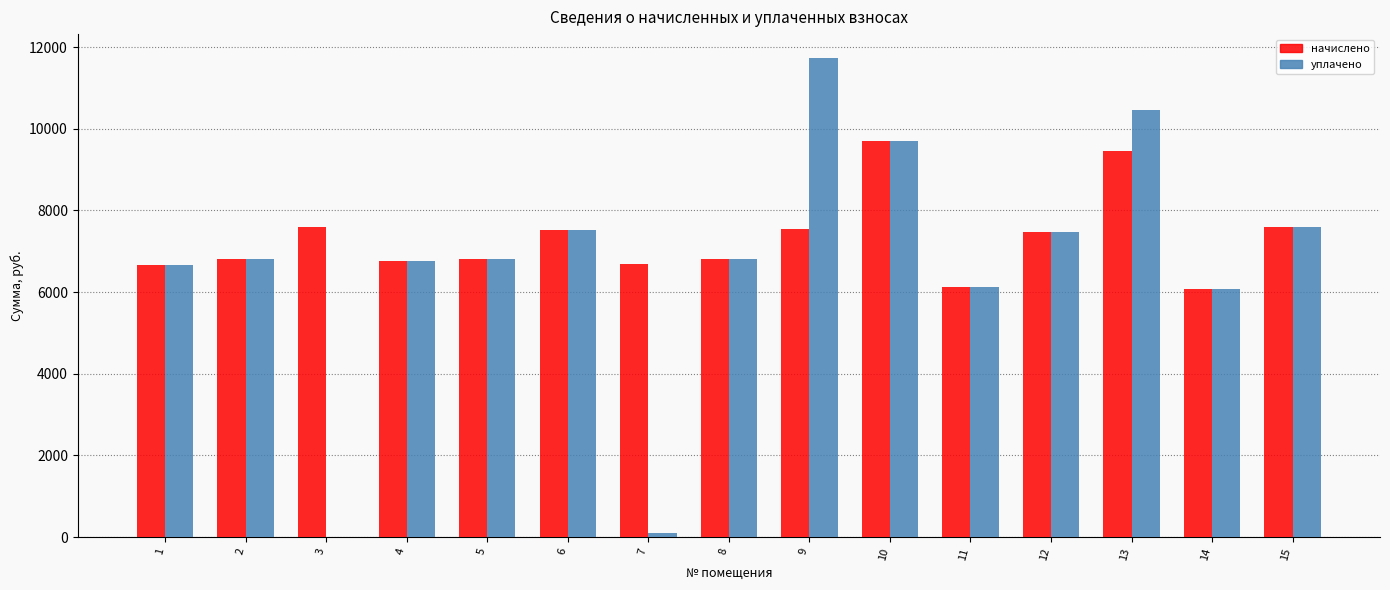

What is the highest value of the уплачено series?

11730.4